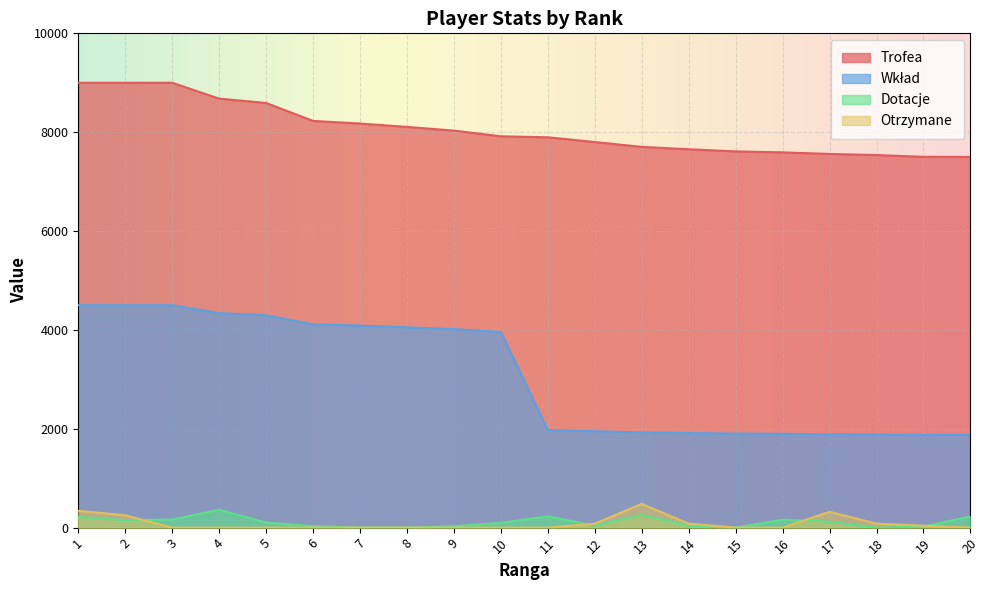

At which category is the sum across all series the highest?

1